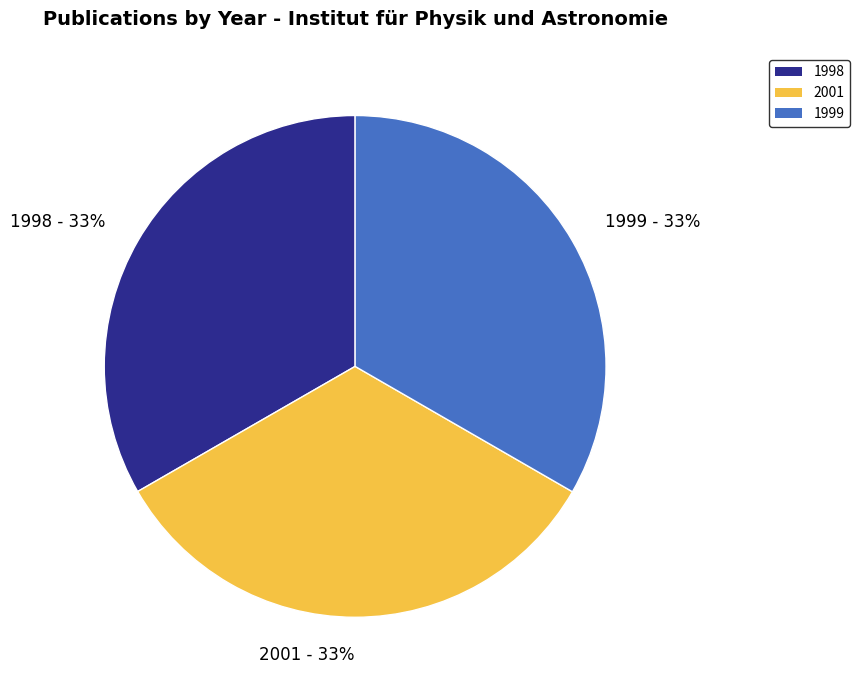

Combined, do 1999 and 2001 account for over 50%?

Yes